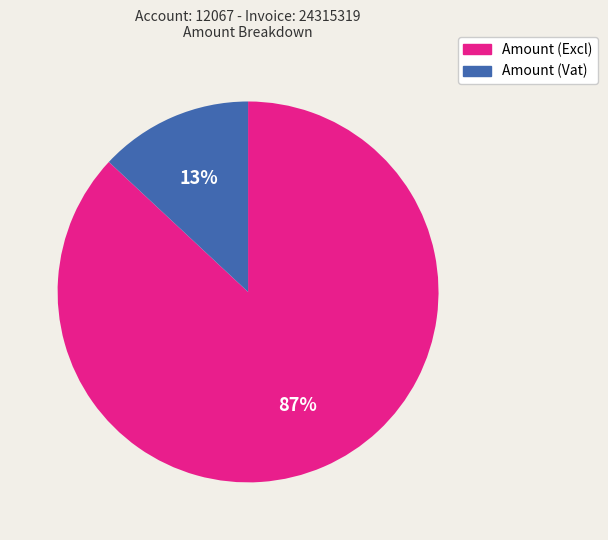

Rank the categories by value from highest to lowest.

Amount (Excl), Amount (Vat)